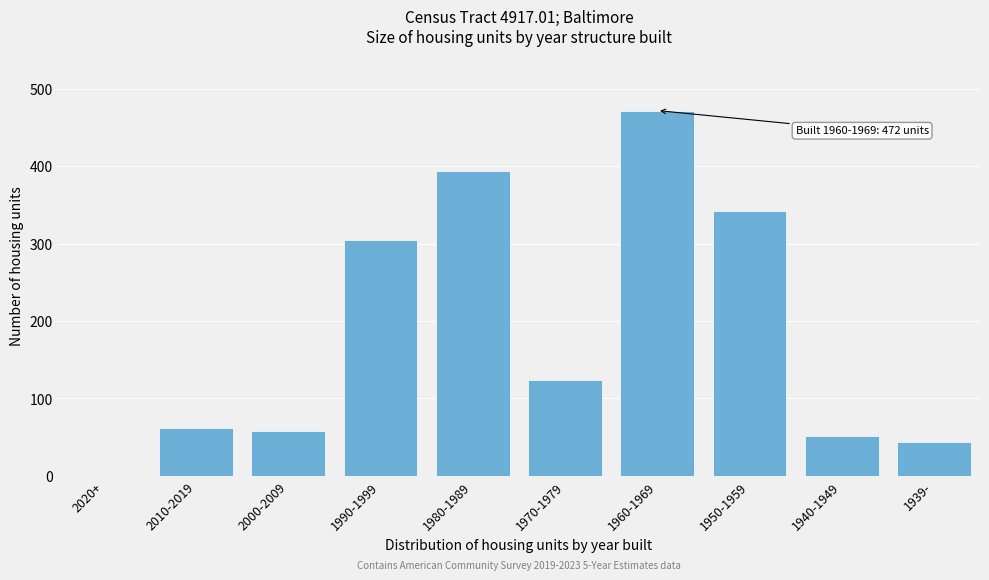

Reading right to left, list all the values displayed in this chart.

1939-=44	1940-1949=51	1950-1959=342	1960-1969=472	1970-1979=124	1980-1989=394	1990-1999=304	2000-2009=58	2010-2019=62	2020+=0